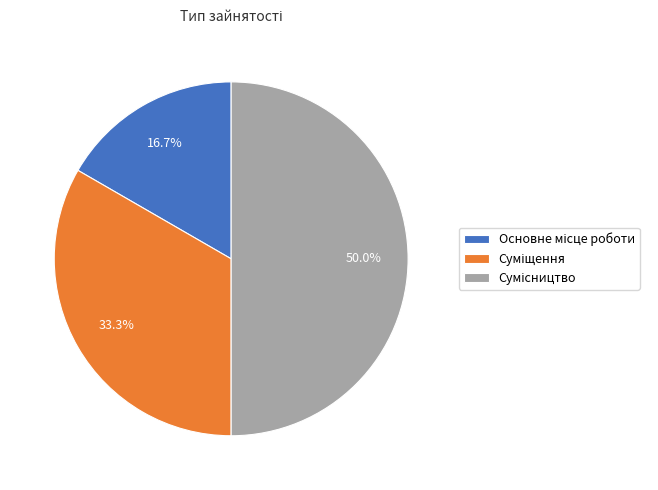

Which slice is the smallest?

Основне місце роботи